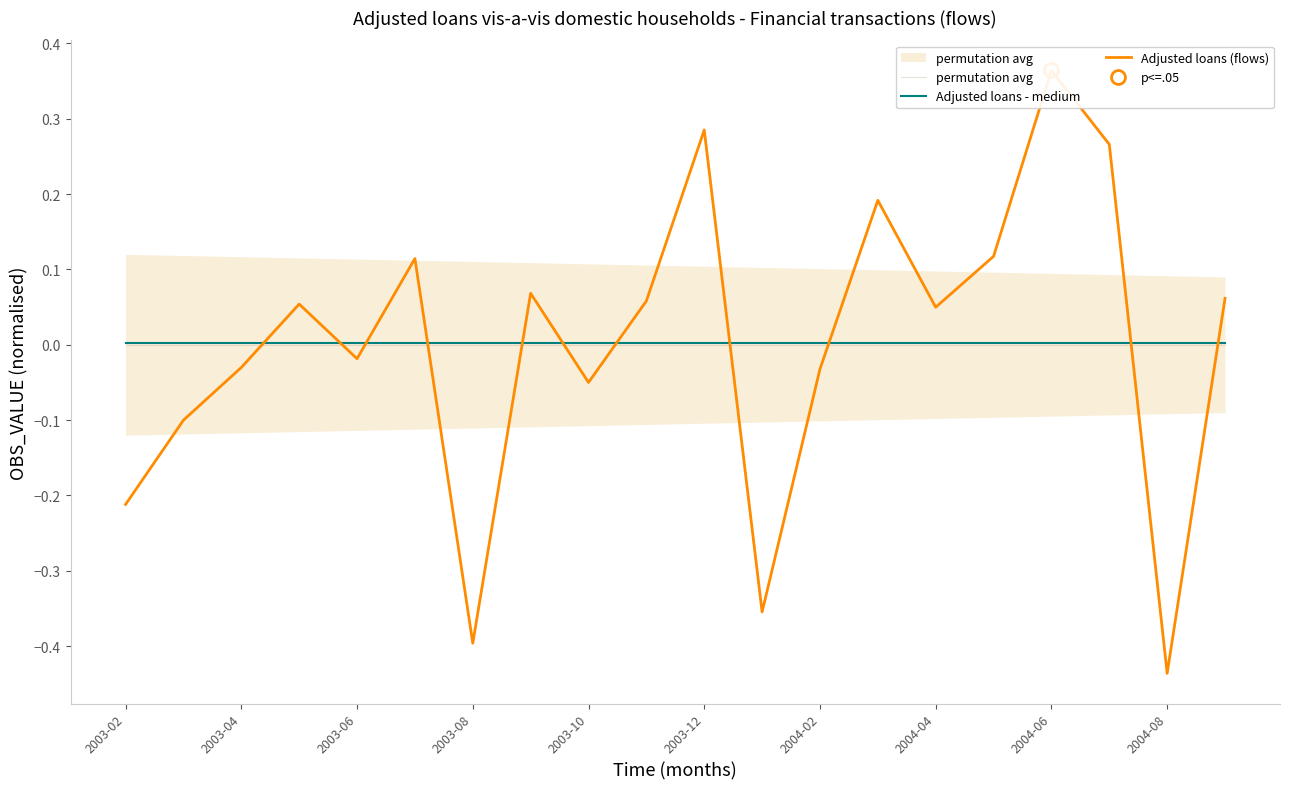

What are all the series names shown in the legend?

permutation avg, Adjusted loans - medium, Adjusted loans (flows)